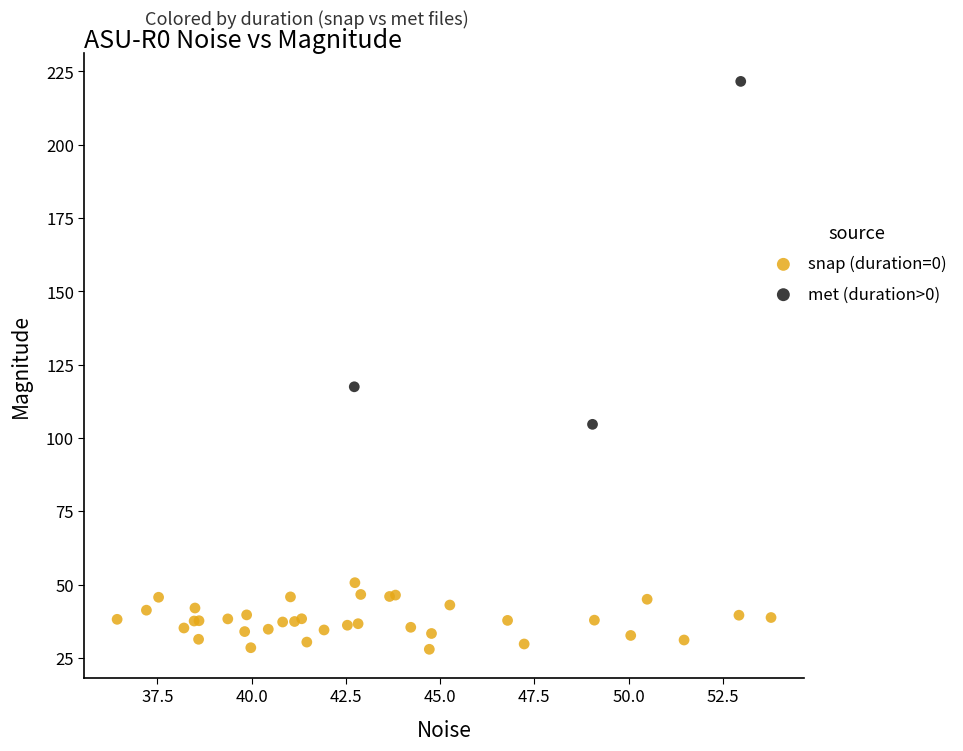

Which series reaches the minimum Y coordinate?

snap (duration=0)